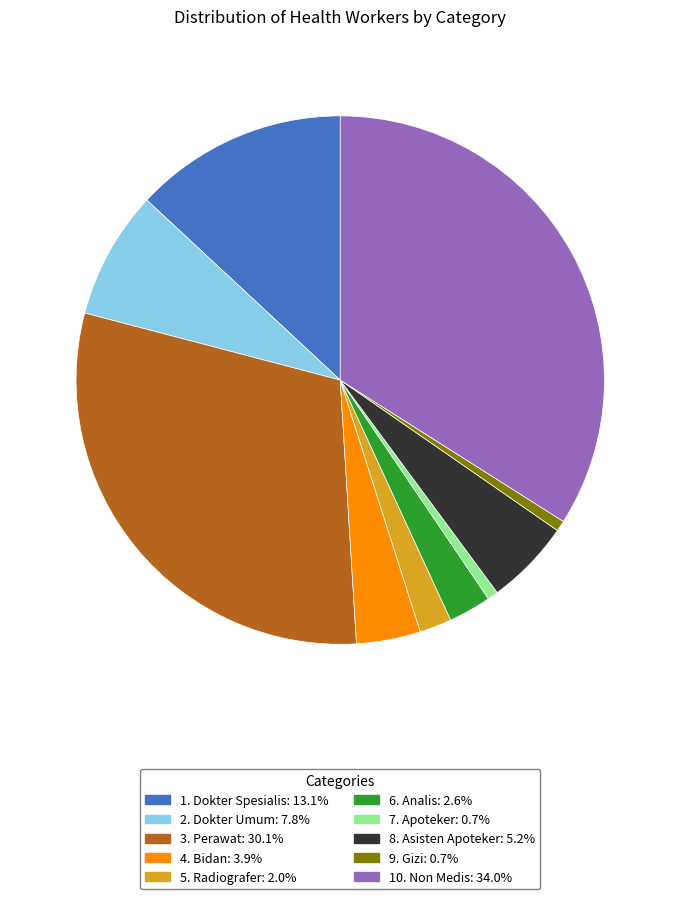

What is the largest slice in the pie chart?

10. Non Medis